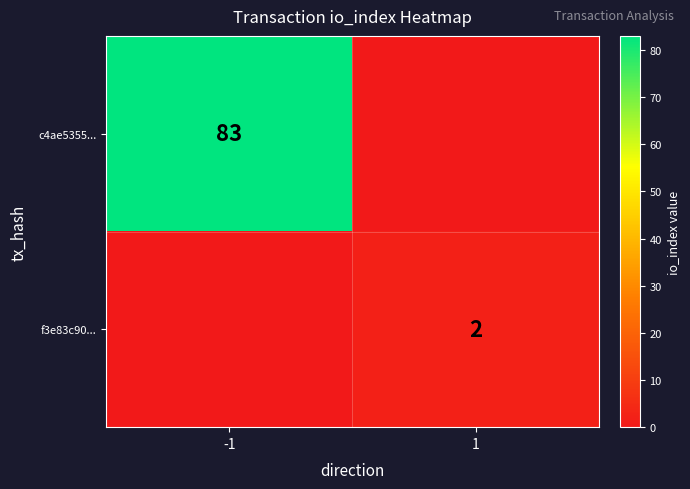

True or false: c4ae5355... has a value of 83 at -1.

True